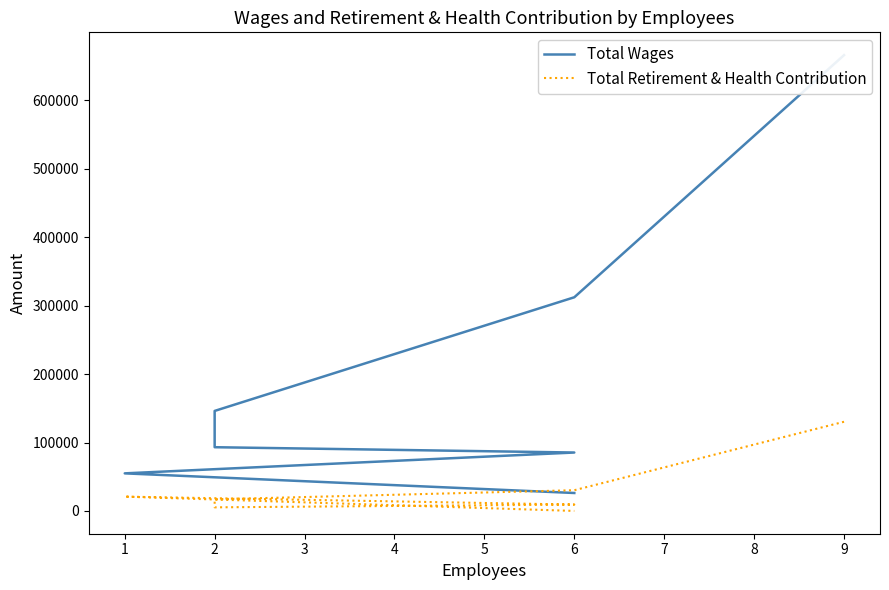

List the series in order of their overall mean, highest first.

Total Wages, Total Retirement & Health Contribution